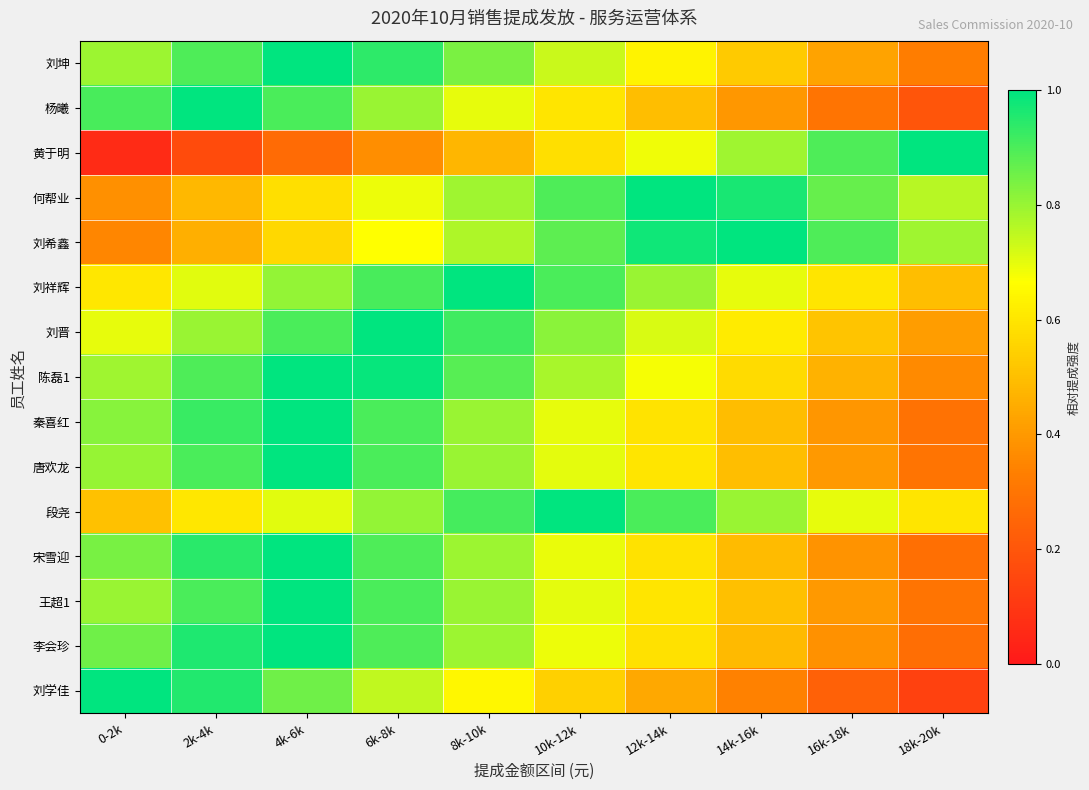

Which has a higher value, 14k-16k or 6k-8k?

6k-8k